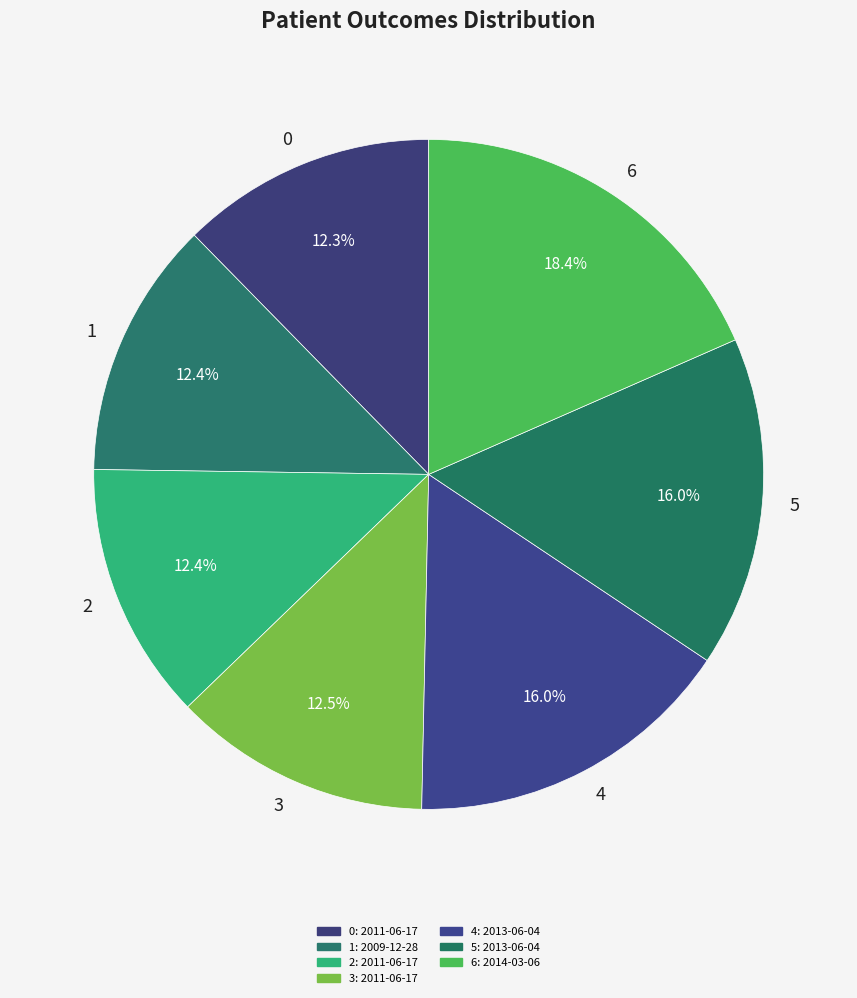

Combined, do 1 and 5 account for over 50%?

No